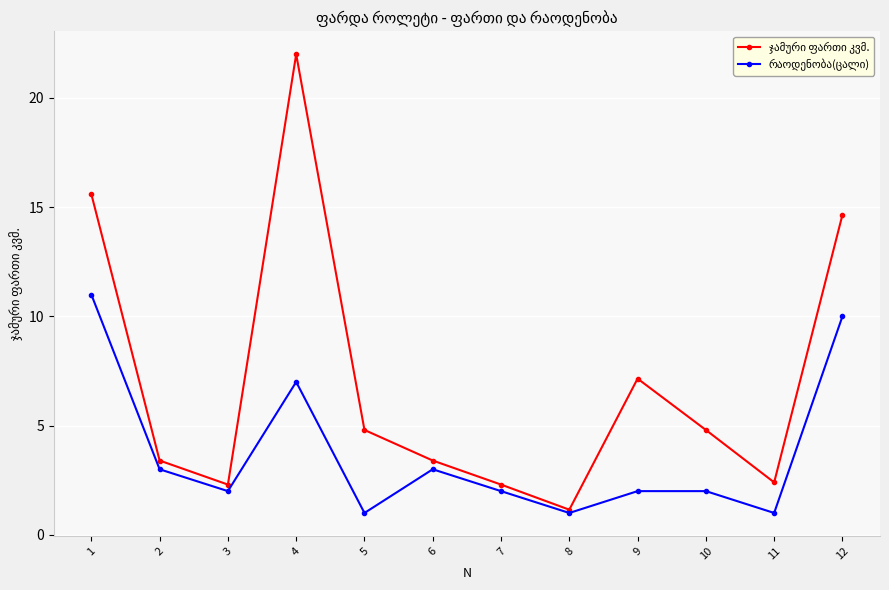

How many lines are shown in the chart?

2